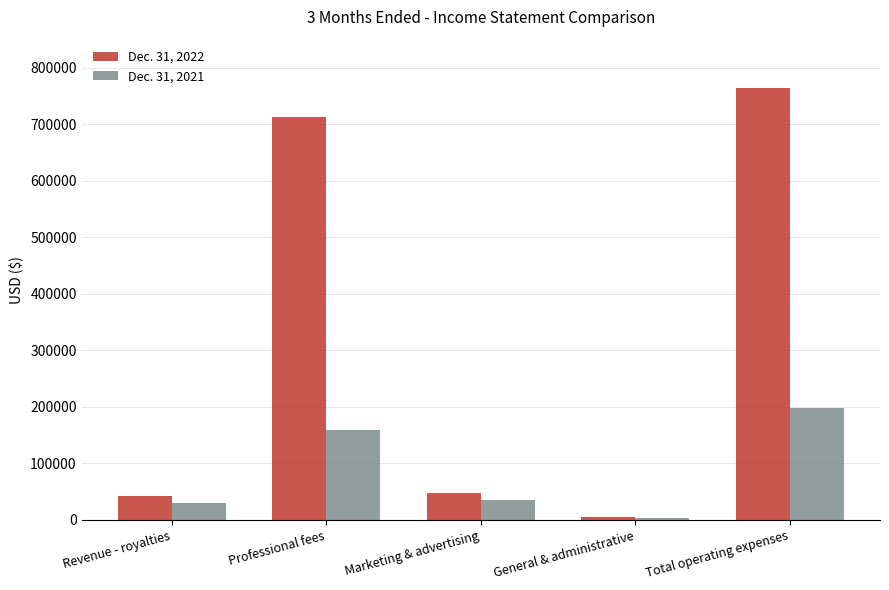

Which series has the largest total across all categories?

Dec. 31, 2022